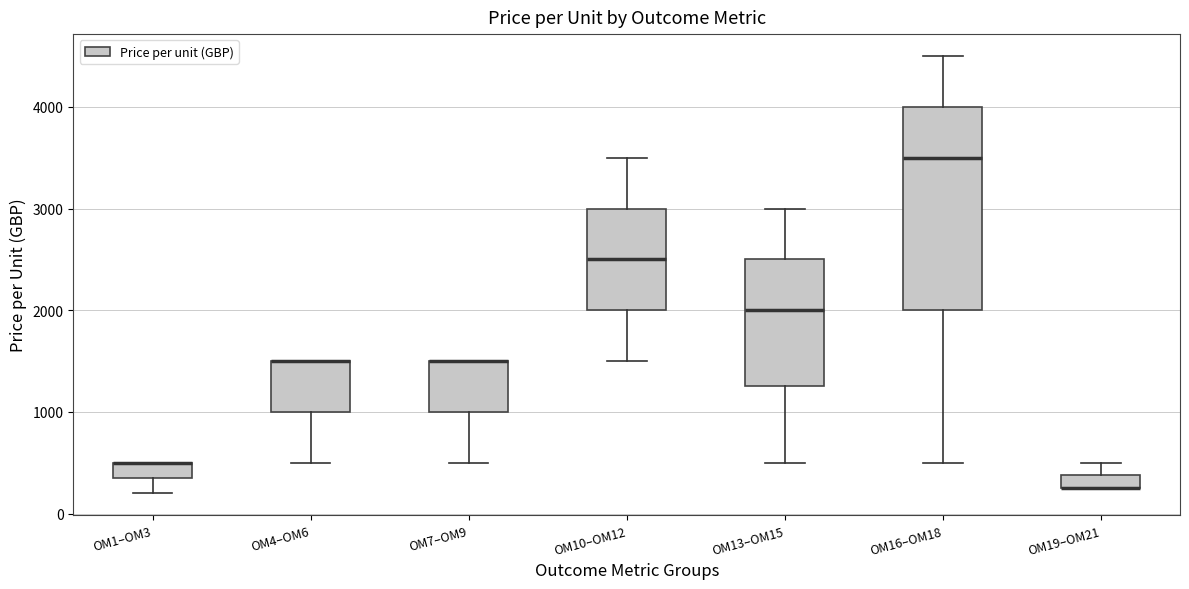

Which box is the tallest, from its lower edge to its upper edge?

OM16–OM18